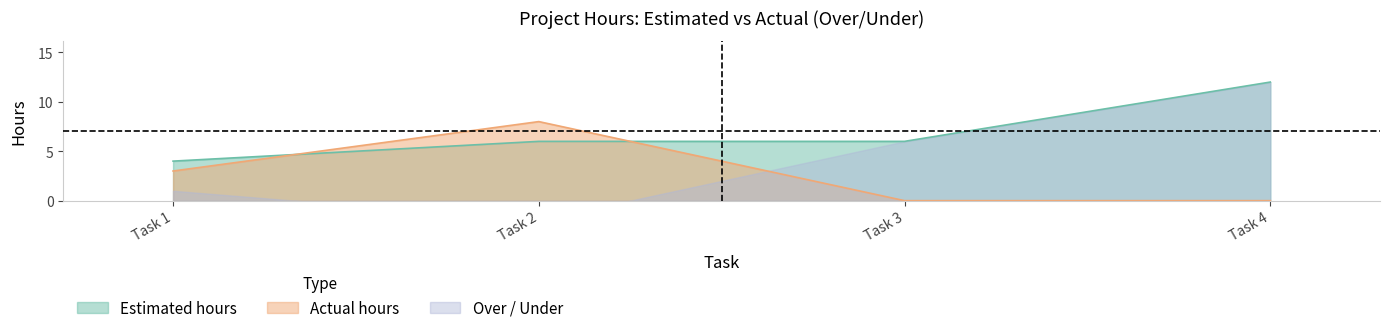

How many times do Estimated hours and Actual hours cross each other?

2